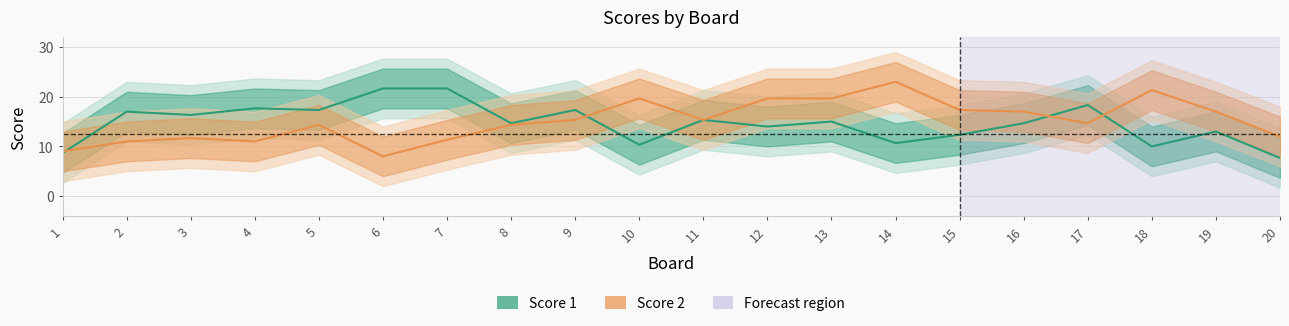

True or false: Score 2 has a value of 17.0 at 16.

True